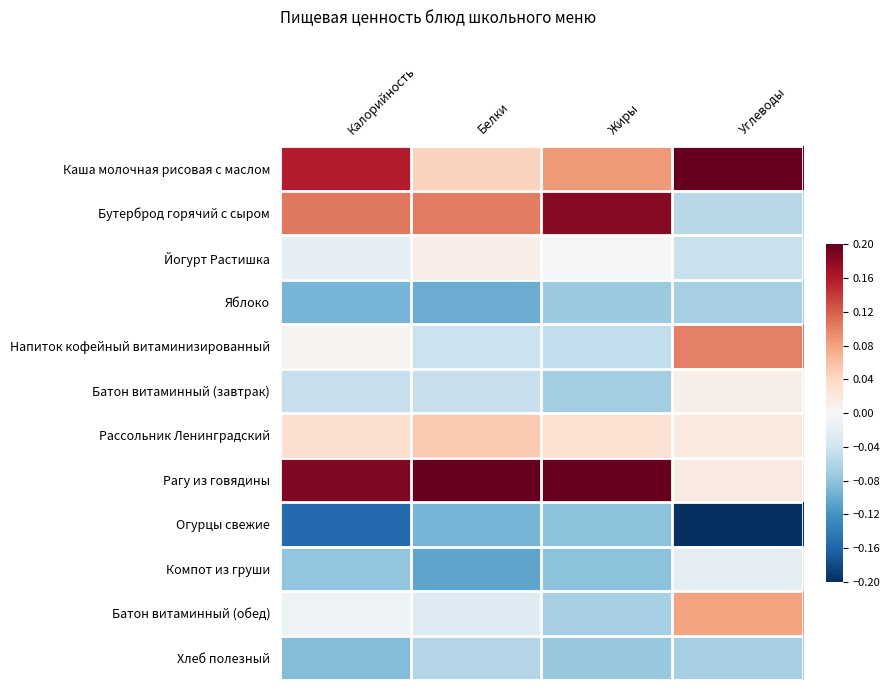

Reading left to right, what are all the values shown in this chart?

Каша молочная рисовая с маслом: Калорийность=0.2	Белки=0.0	Жиры=0.1	Углеводы=0.2
Бутерброд горячий с сыром: Калорийность=0.1	Белки=0.1	Жиры=0.2	Углеводы=-0.1
Йогурт Растишка: Калорийность=-0.0	Белки=0.0	Жиры=-0.0	Углеводы=-0.0
Яблоко: Калорийность=-0.1	Белки=-0.1	Жиры=-0.1	Углеводы=-0.1
Напиток кофейный витаминизированный: Калорийность=0.0	Белки=-0.0	Жиры=-0.0	Углеводы=0.1
Батон витаминный (завтрак): Калорийность=-0.0	Белки=-0.0	Жиры=-0.1	Углеводы=0.0
Рассольник Ленинградский: Калорийность=0.0	Белки=0.1	Жиры=0.0	Углеводы=0.0
Рагу из говядины: Калорийность=0.2	Белки=0.2	Жиры=0.2	Углеводы=0.0
Огурцы свежие: Калорийность=-0.2	Белки=-0.1	Жиры=-0.1	Углеводы=-0.2
Компот из груши: Калорийность=-0.1	Белки=-0.1	Жиры=-0.1	Углеводы=-0.0
Батон витаминный (обед): Калорийность=-0.0	Белки=-0.0	Жиры=-0.1	Углеводы=0.1
Хлеб полезный: Калорийность=-0.1	Белки=-0.1	Жиры=-0.1	Углеводы=-0.1